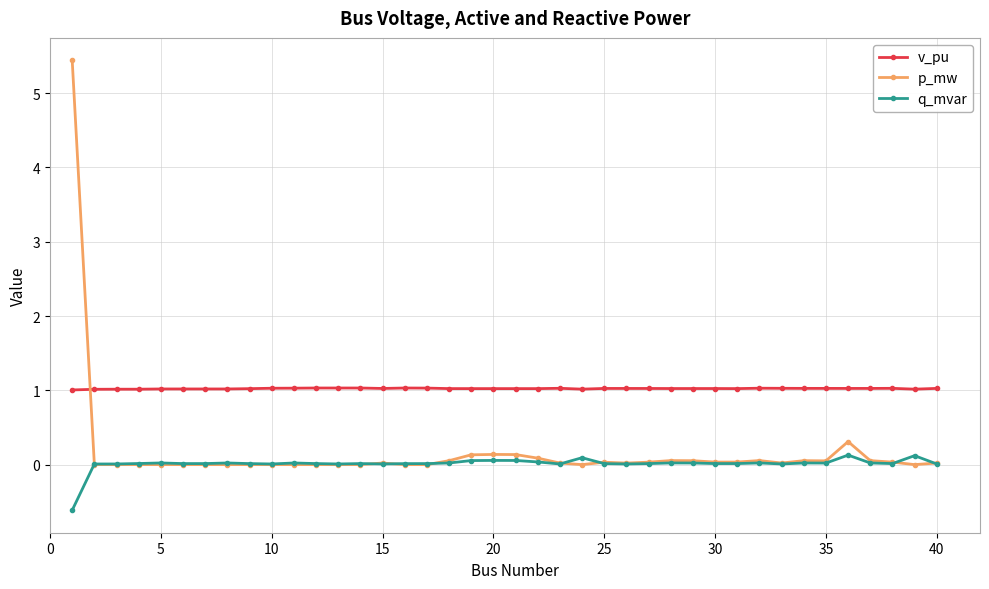

In v_pu, how many points are higher than both neighbors (excluding endpoints)?

9